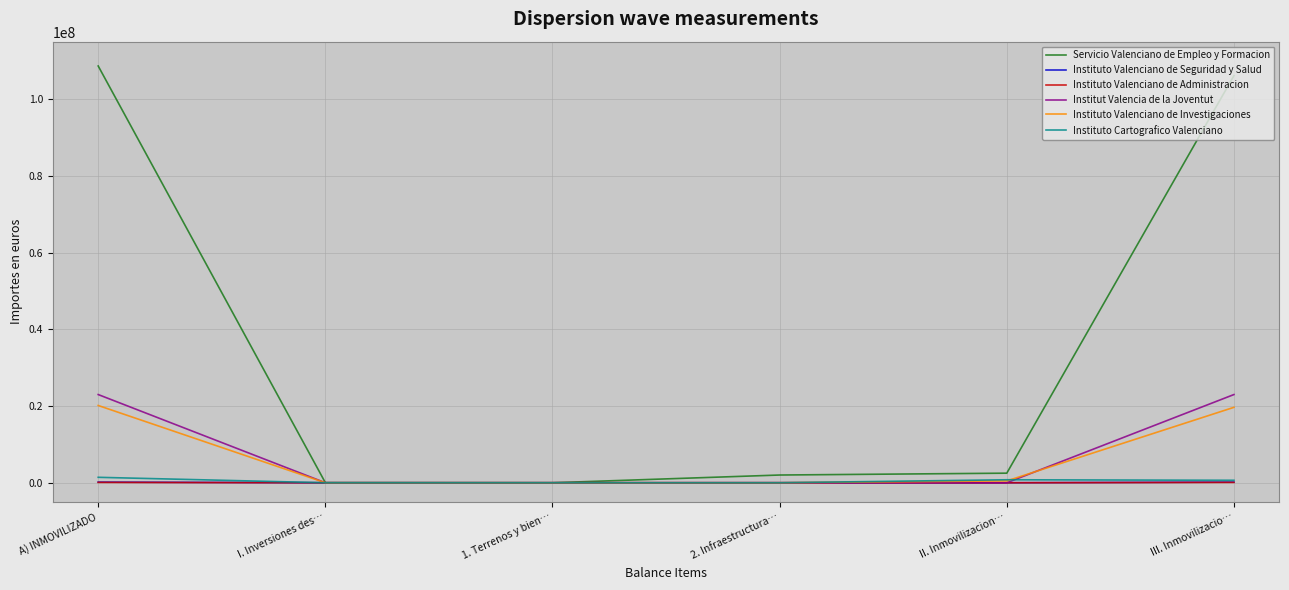

What is the maximum value shown in the chart?

108655654.8